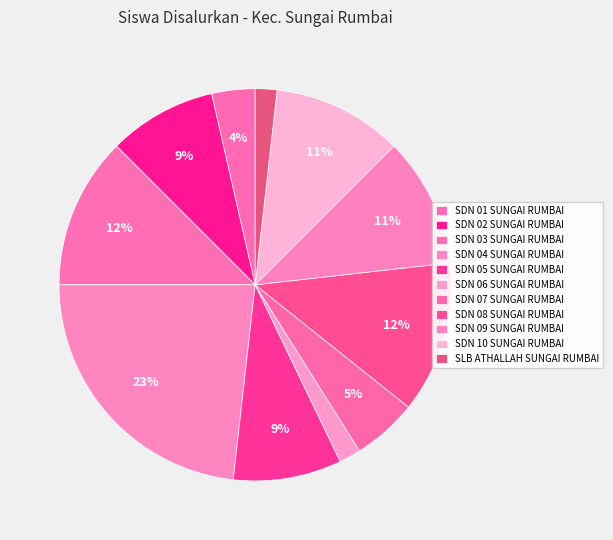

Which slice is the smallest?

SDN 06 SUNGAI RUMBAI